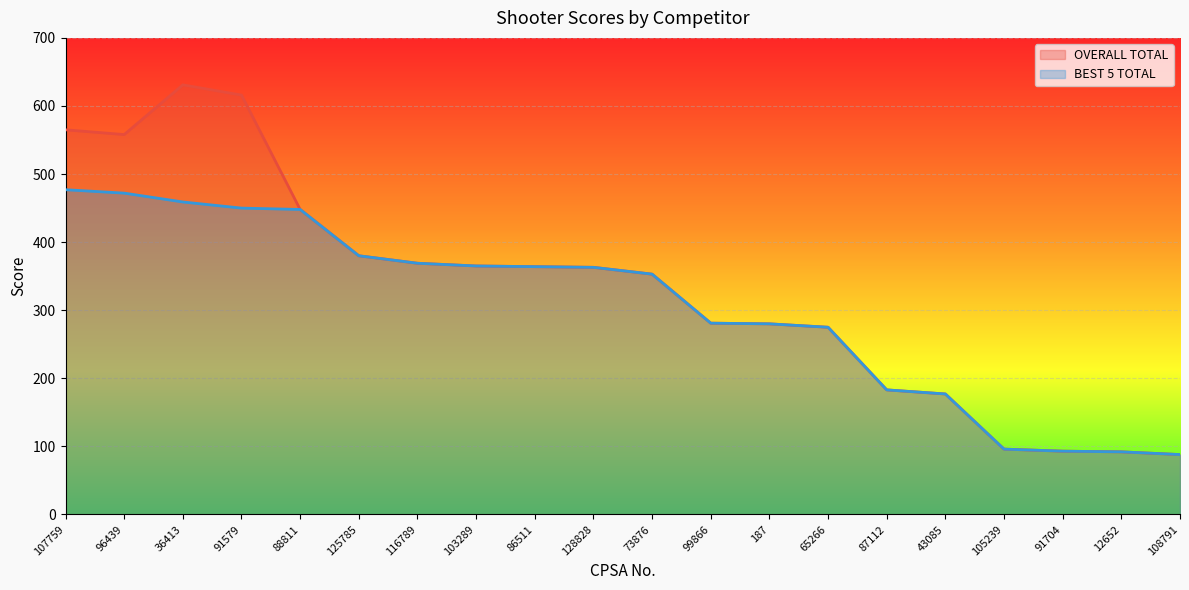

How many categories are shown in the chart?

20